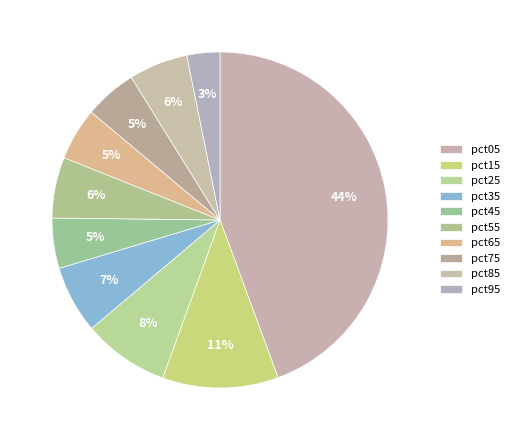

How many slices are in this pie chart?

10